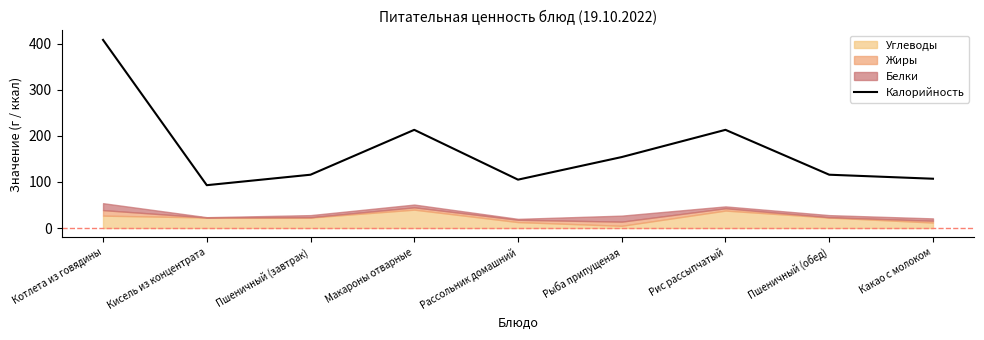

The value at Пшеничный (завтрак) is 68.8. True or false?

False